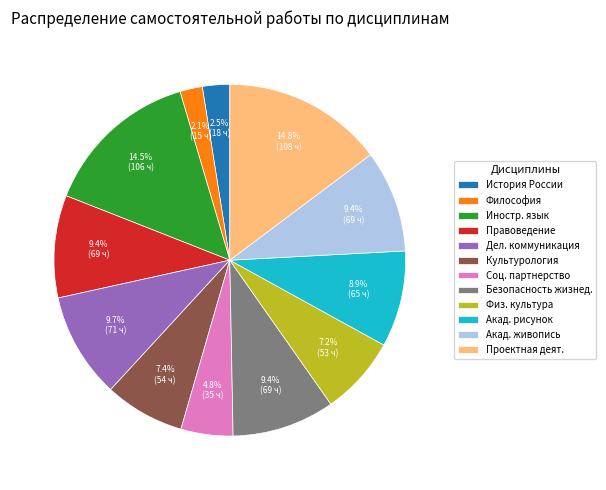

To the nearest percent, what percentage of the pie is Культурология?

7%